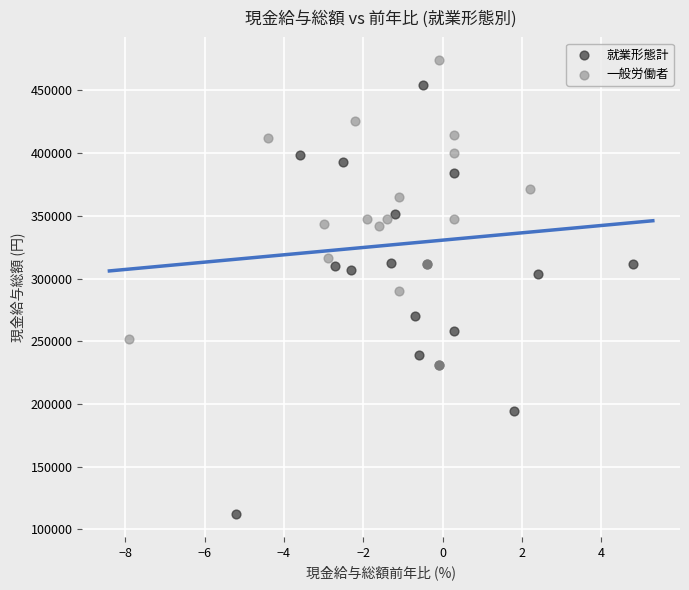

Which series reaches the maximum Y coordinate?

一般労働者